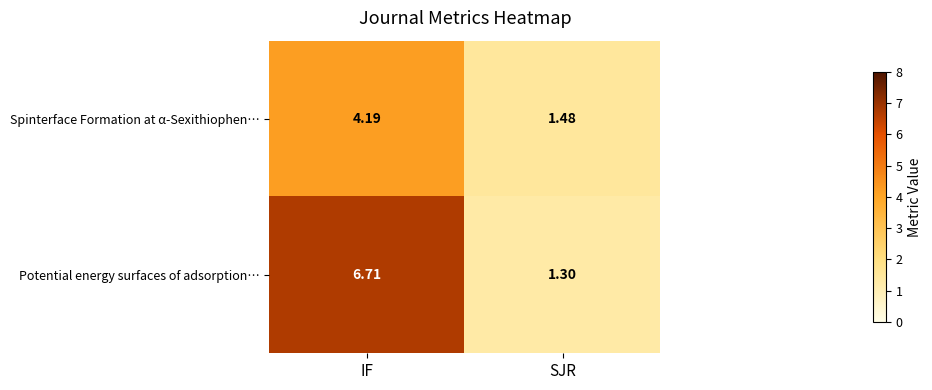

List the series in order of their peak value, lowest first.

Spinterface Formation at α-Sexithiophen…, Potential energy surfaces of adsorption…